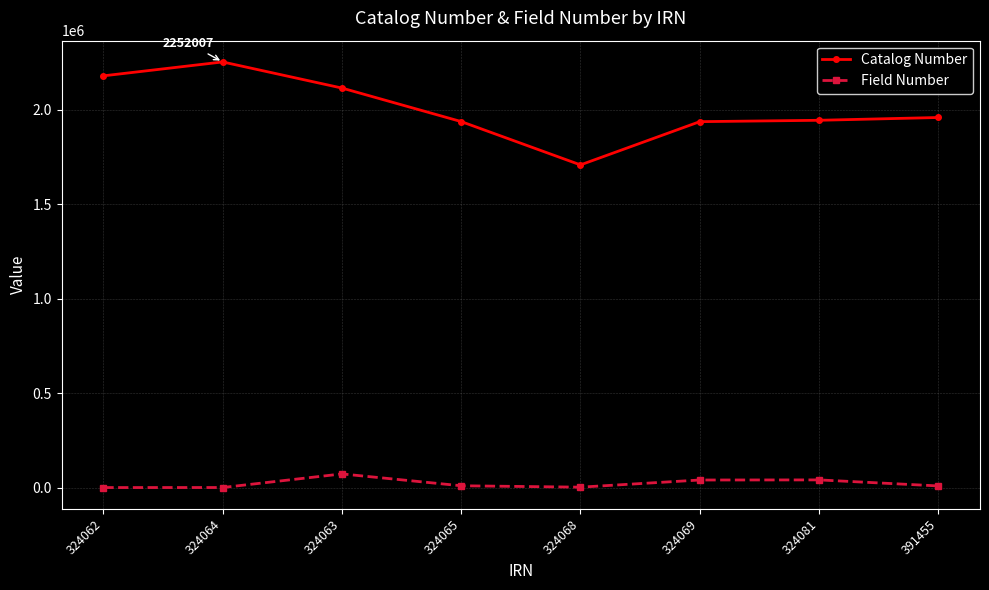

Which category has the highest value across all series?

324064